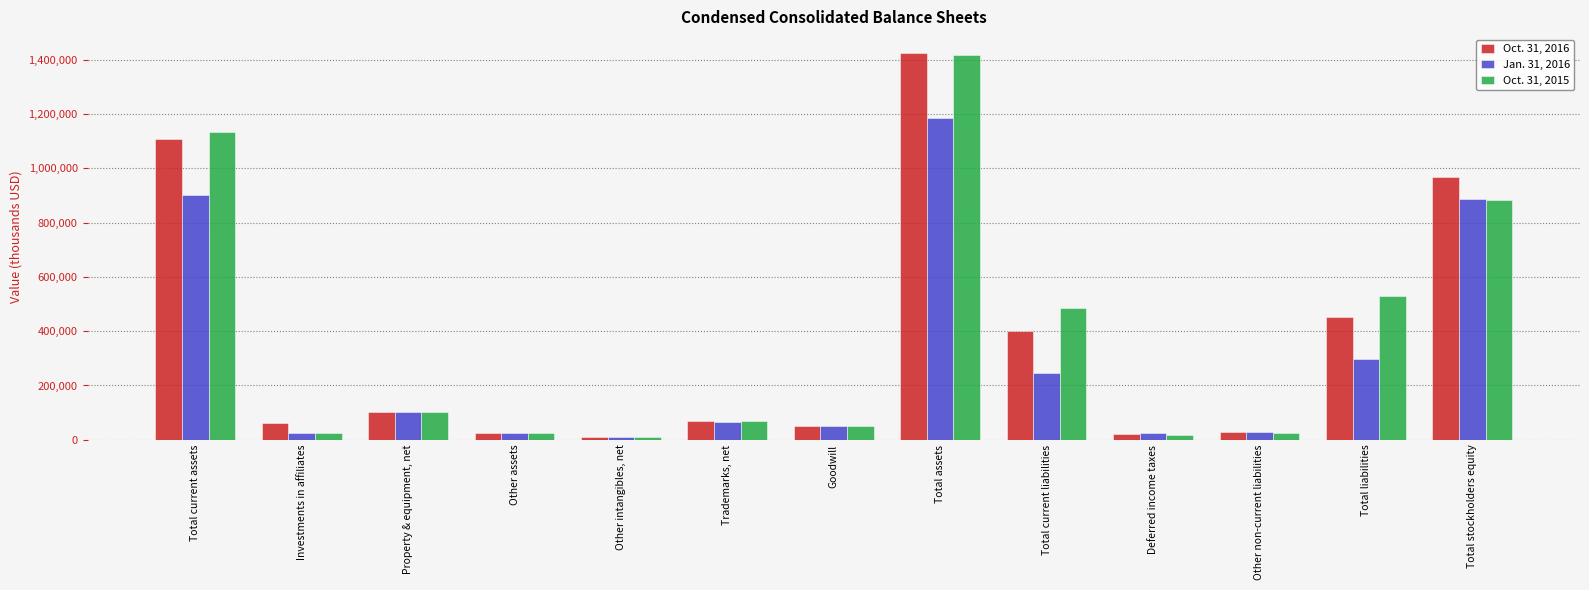

What is the difference between the highest and lowest values at Total stockholders equity?

84906